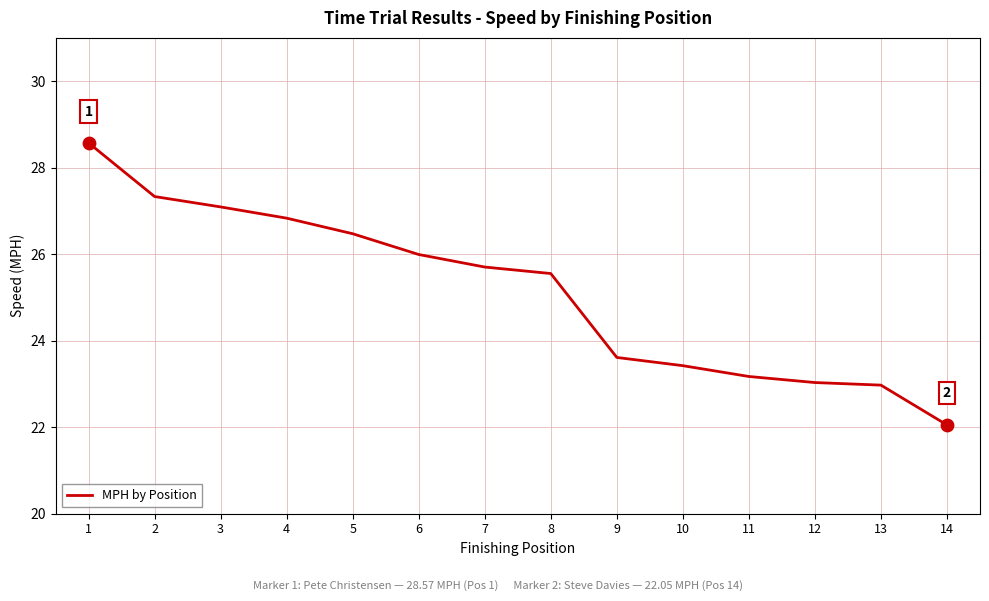

Which has a higher value, 5 or 10?

5